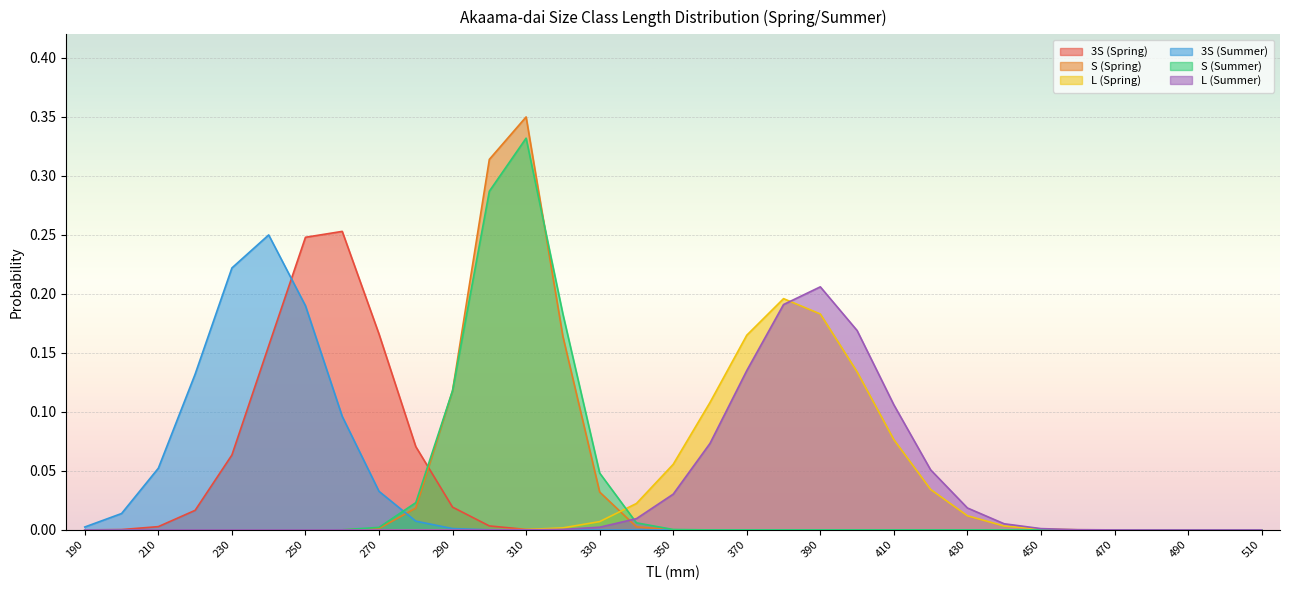

In S (Summer), how many points are higher than both neighbors (excluding endpoints)?

1